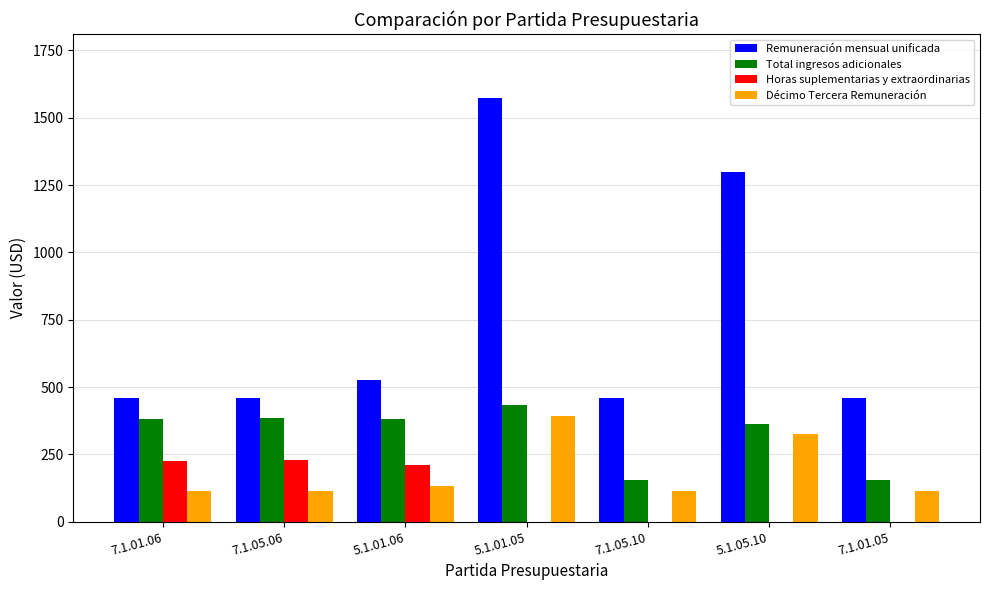

Which series has the largest range (max minus min)?

Remuneración mensual unificada